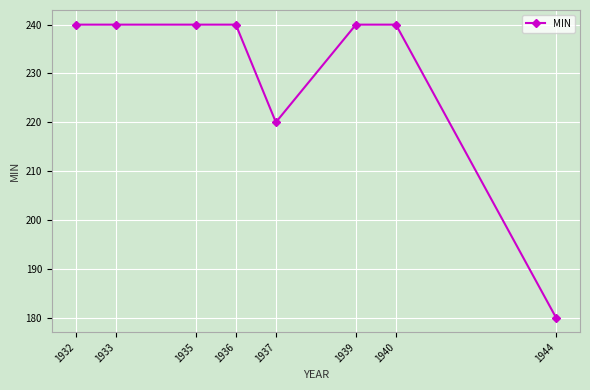

What is the change in value from 1936 to 1937?

-20